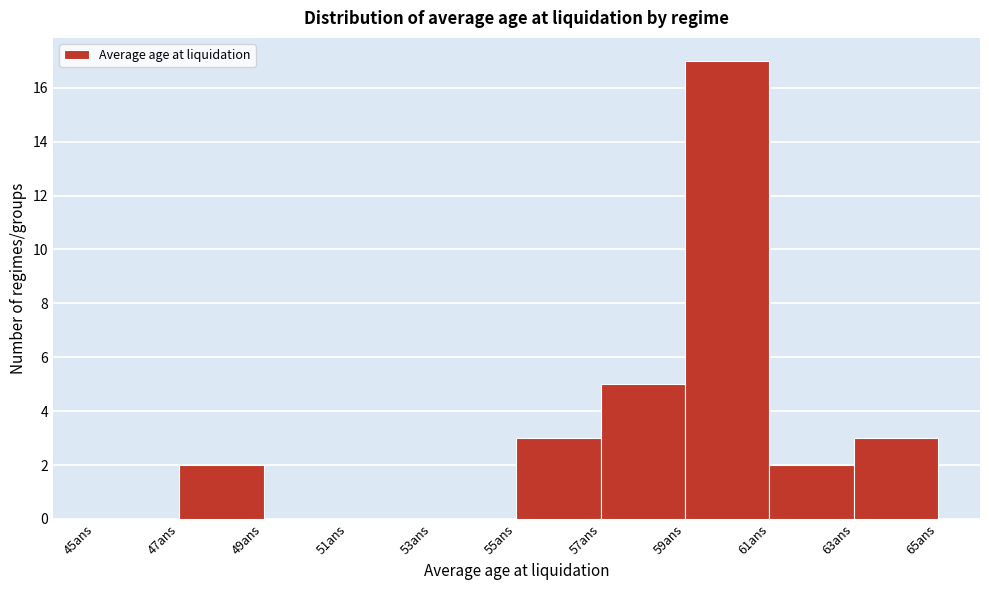

Reading left to right, transcribe this chart: for each bar, give the range it covers on the x-axis and its height. The values are not printed on the chart, so give them approximately, as read against the axis.

45 to 47: 0
47 to 49: 2
49 to 51: 0
51 to 53: 0
53 to 55: 0
55 to 57: 3
57 to 59: 5
59 to 61: 17
61 to 63: 2
63 to 65: 3